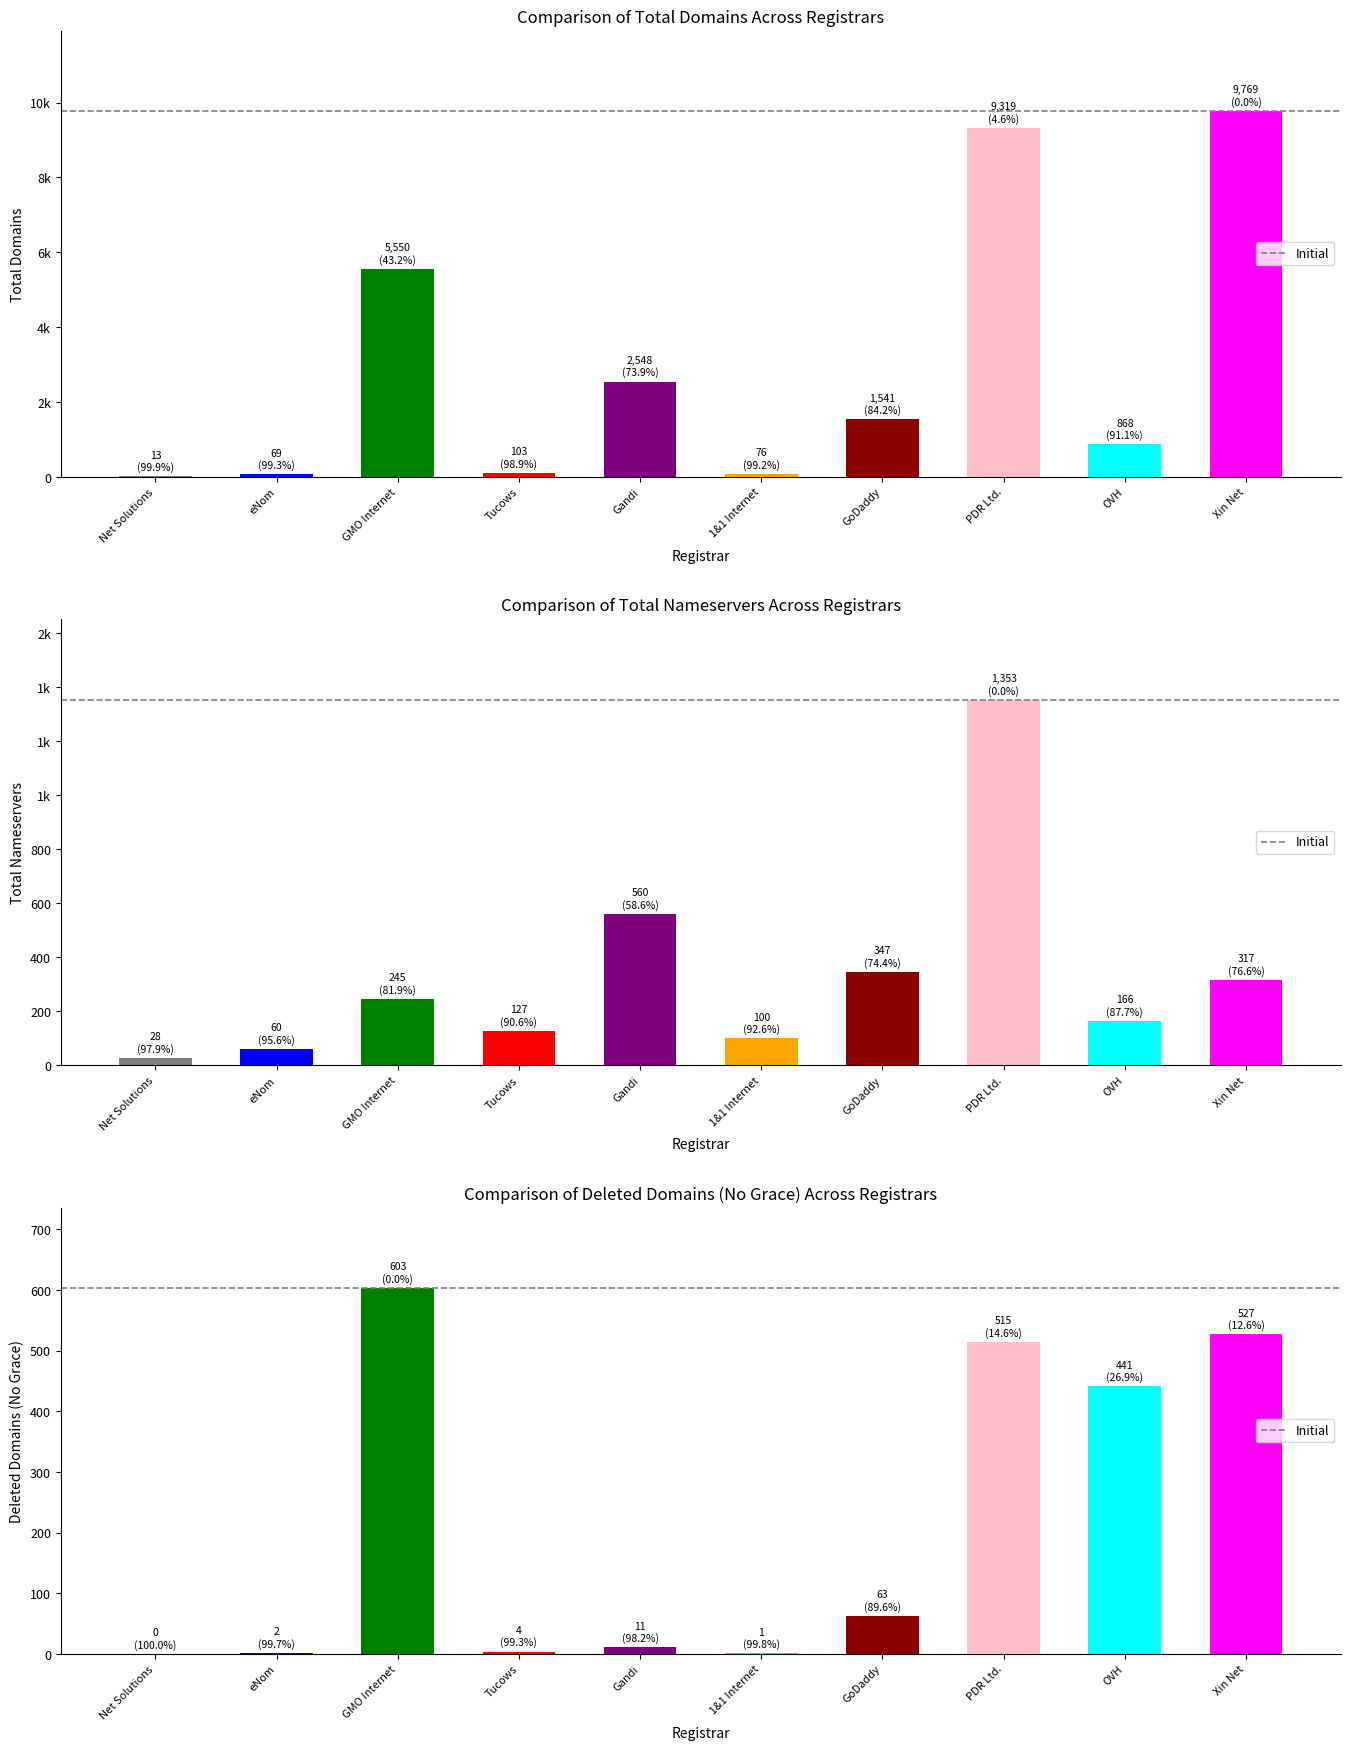

Rank the series by their maximum value, from lowest to highest.

Deleted Domains (No Grace), Total Nameservers, Total Domains